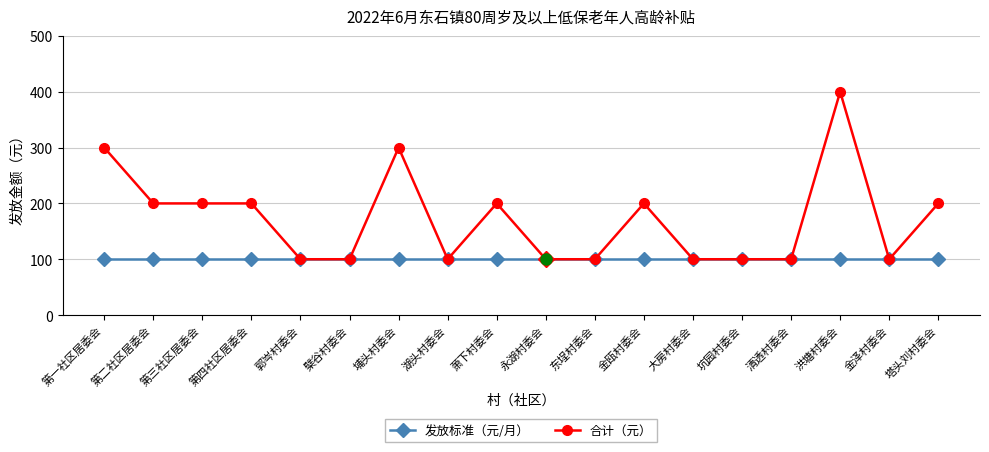

Which series has the largest range (max minus min)?

合计（元）